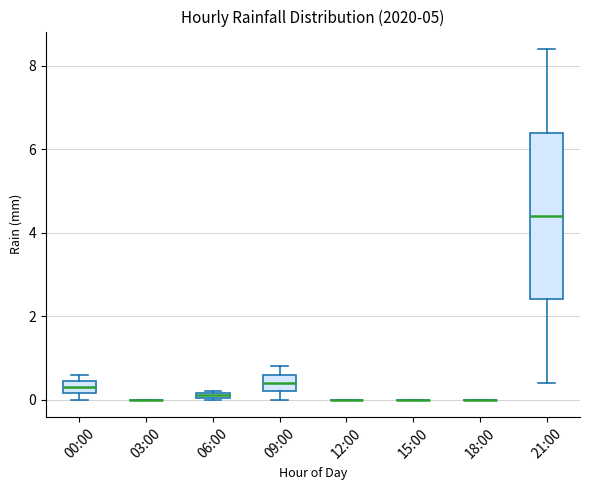

Which box is the tallest, from its lower edge to its upper edge?

21:00